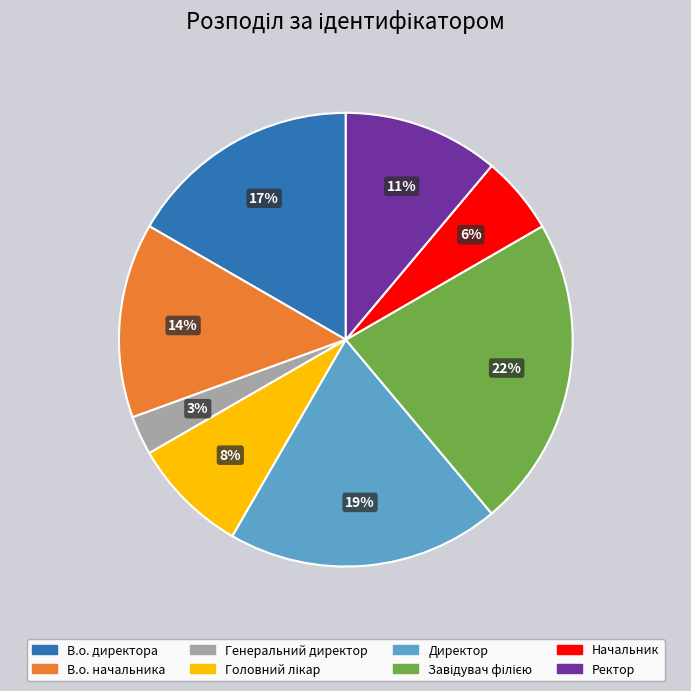

Between Начальник and В.о. начальника, which is larger?

В.о. начальника